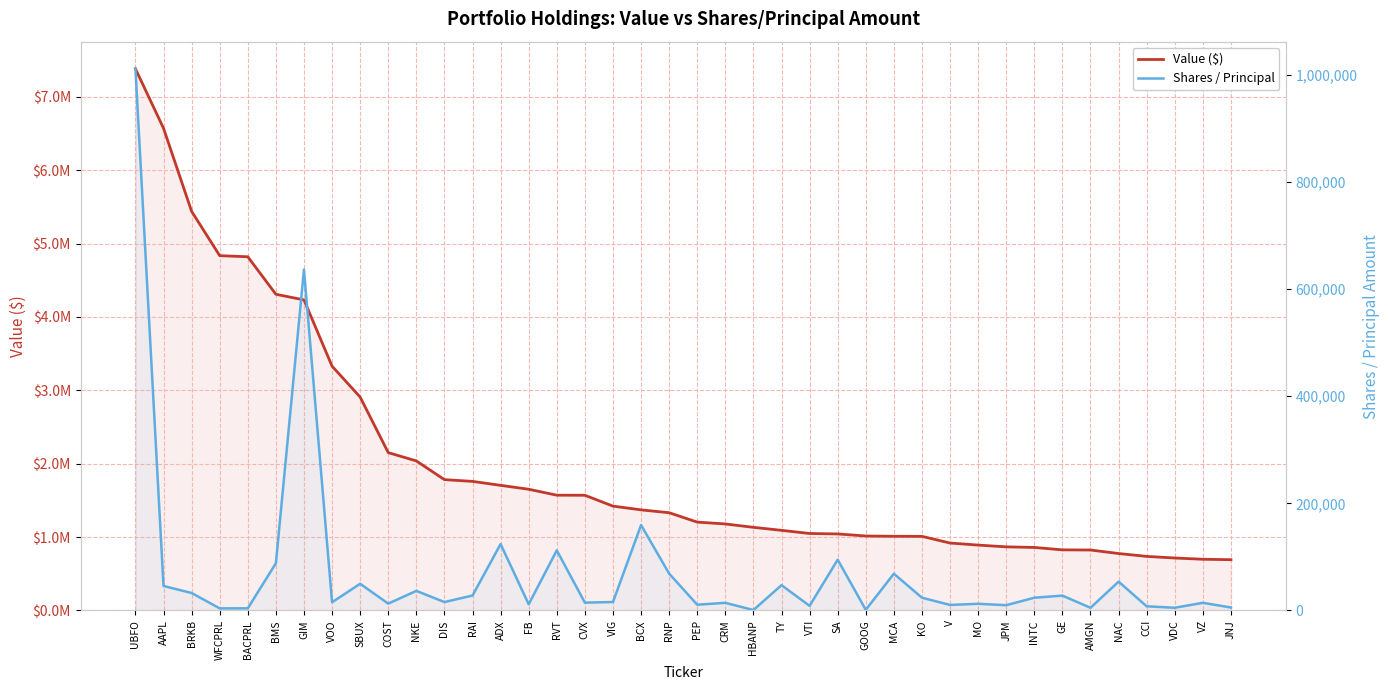

Is the value of Value ($) at COST greater than the value of Shares / Principal at NKE?

Yes